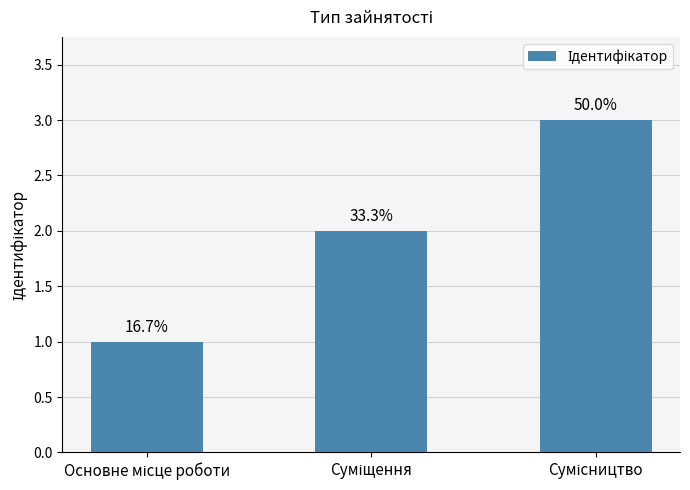

Approximately how many times larger is the value at Основне місце роботи compared to Суміщення?

0.5